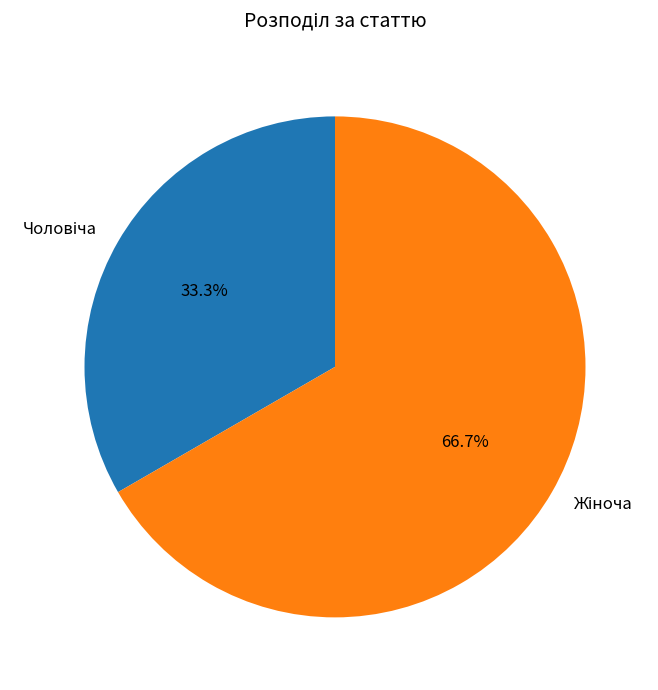

Does any single category account for the majority?

Yes